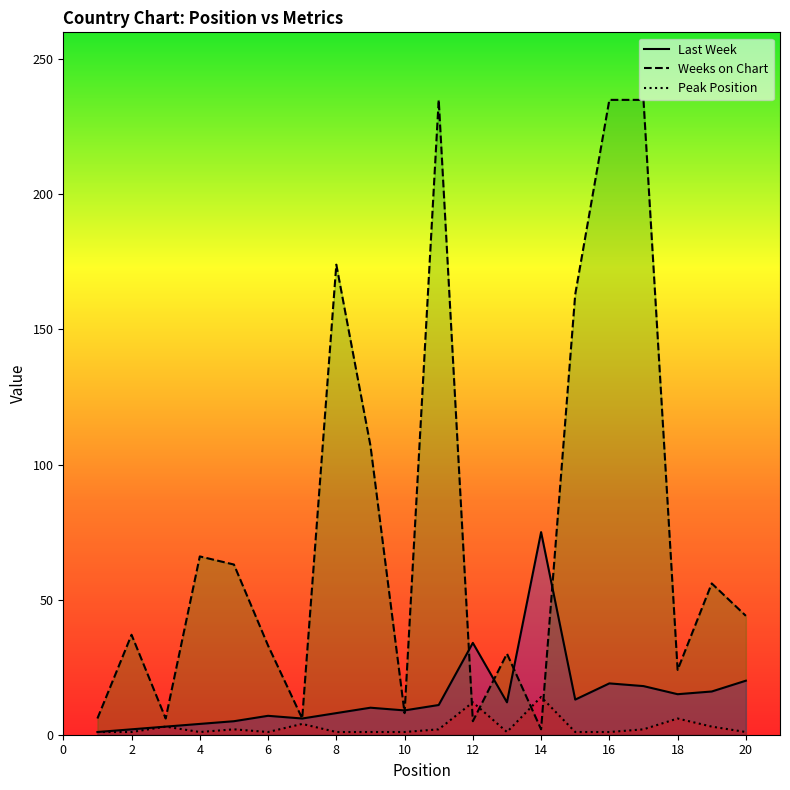

What are all the series names shown in the legend?

Last Week, Weeks on Chart, Peak Position